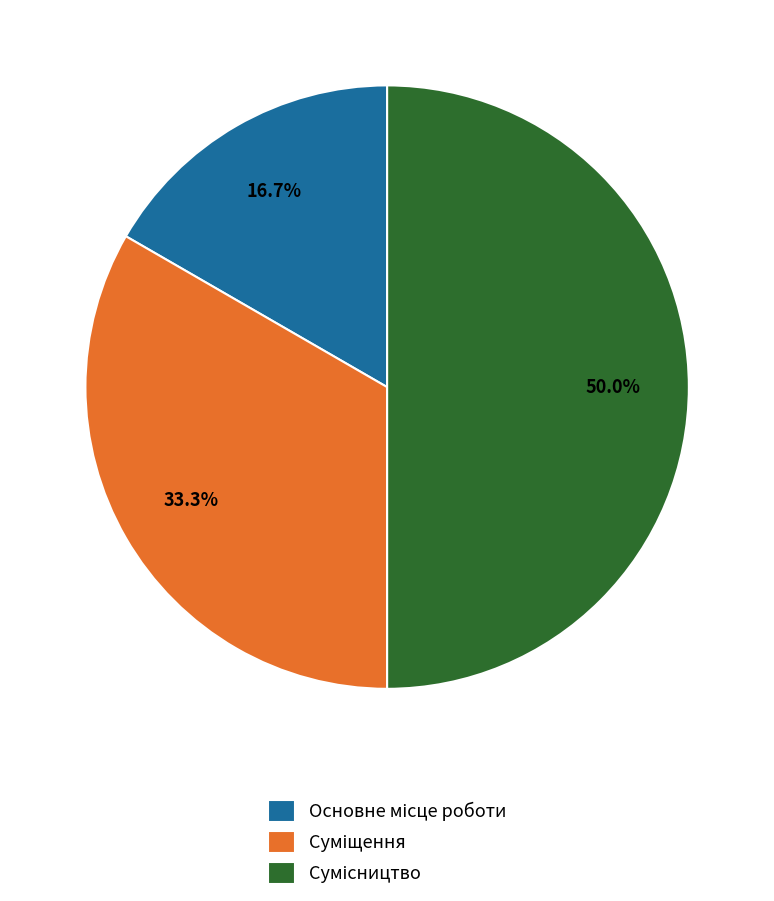

To the nearest percent, what is the average slice percentage?

33%